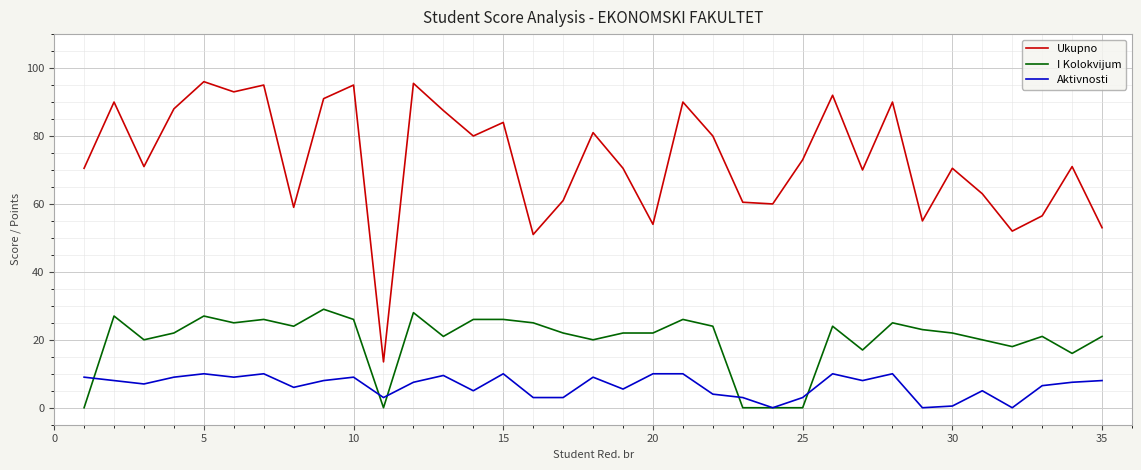

Which series has the largest total across all categories?

Ukupno